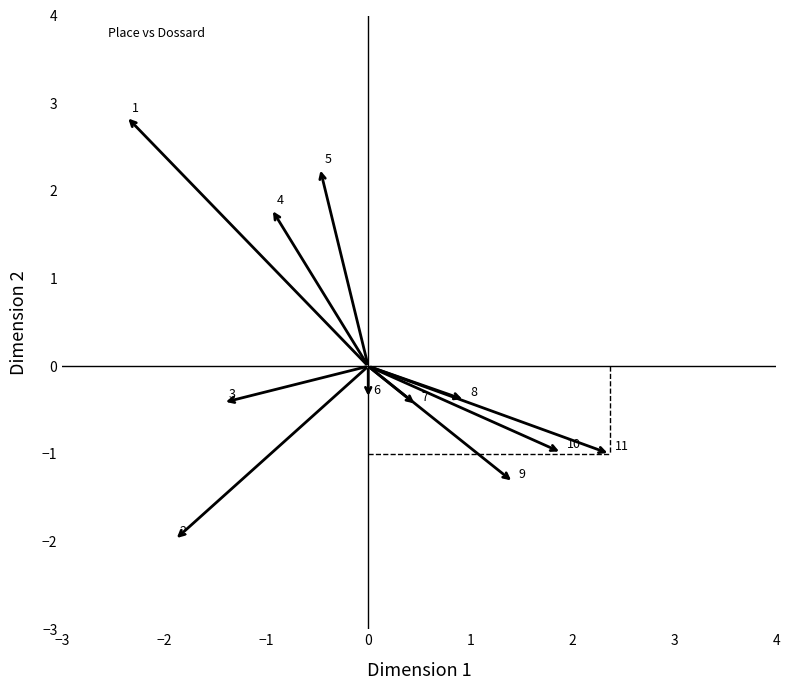

What Y value in the scatter plot is closest to 0?

-0.4